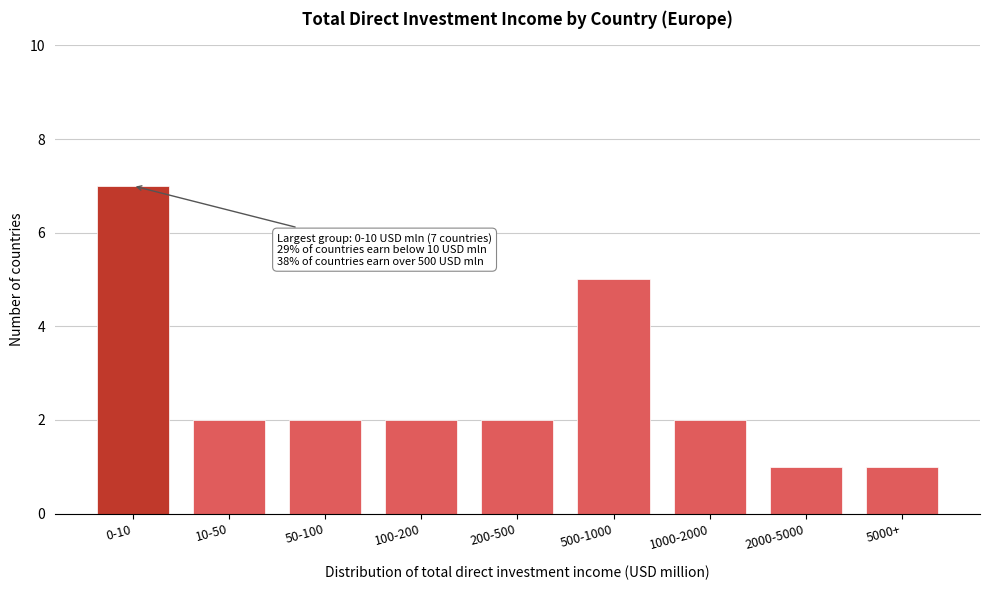

Reading left to right, transcribe all the data shown in this chart.

7	2	2	2	2	5	2	1	1